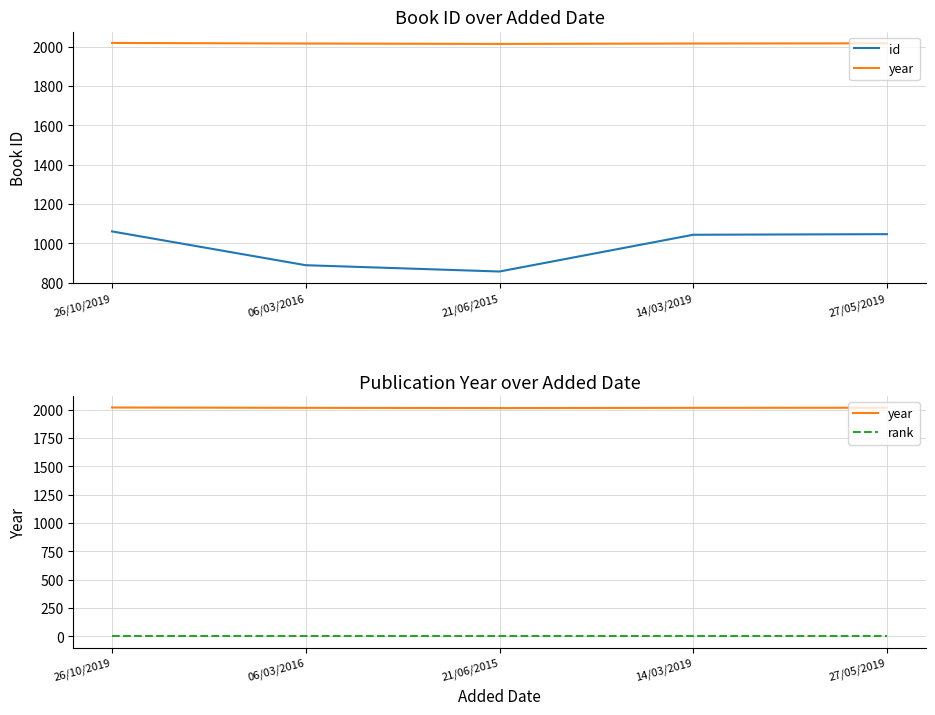

Reading left to right, transcribe all the data shown in this chart.

id: 1060	888	856	1043	1046
year: 2019	2016	2014	2016	2017
rank: 1	1	1	1	1